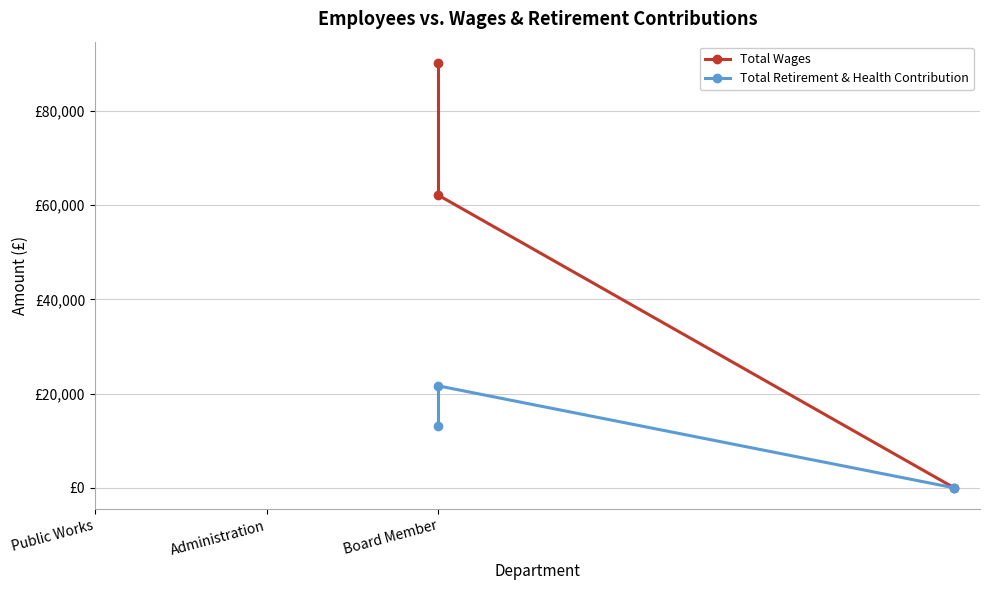

What is the value of the Total Wages point at the 1st from the left?

90208